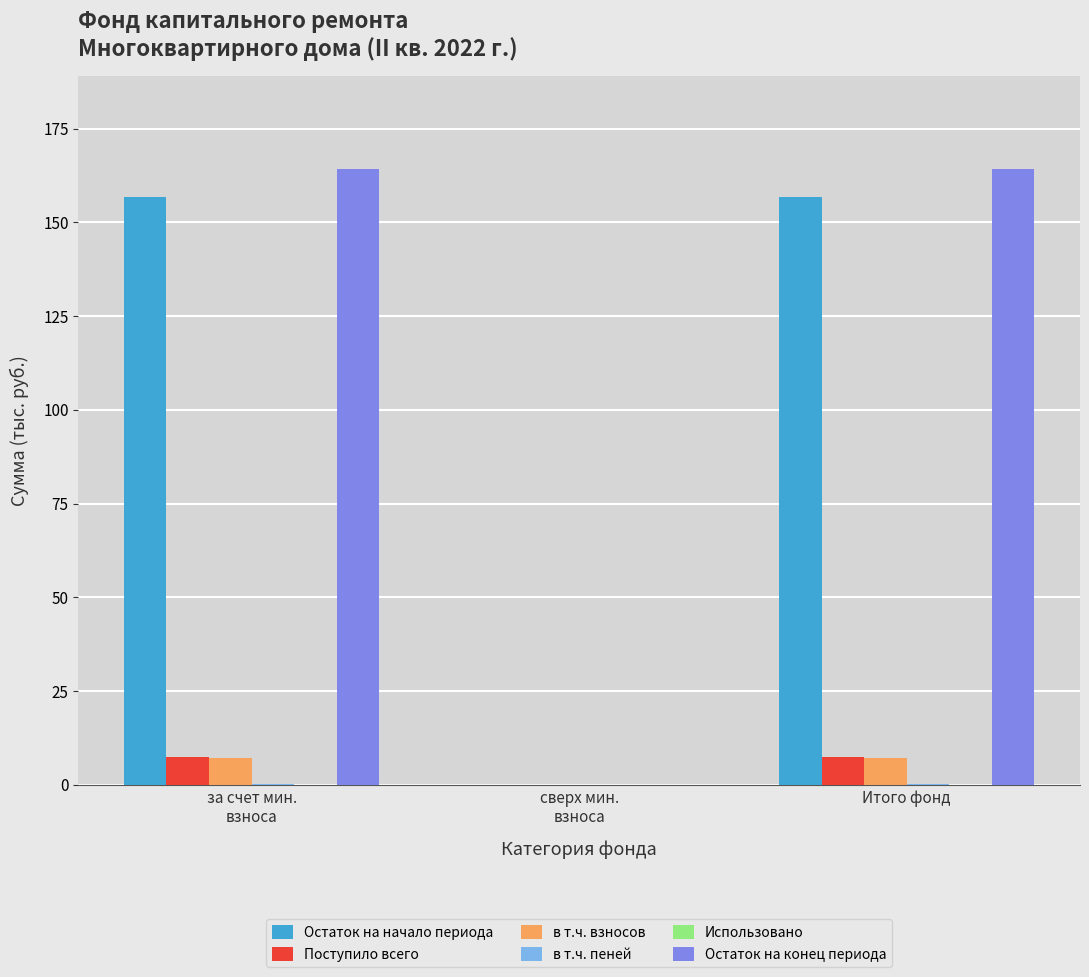

Where does the в т.ч. взносов series first go above 7?

за счет мин.
взноса